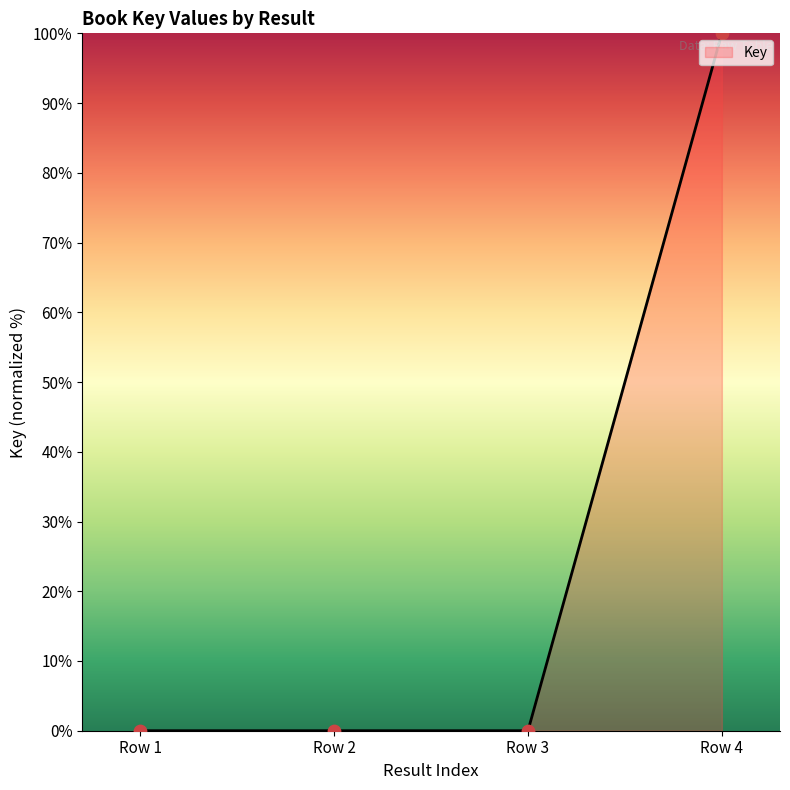

Which has a higher value, Row 4 or Row 3?

Row 4